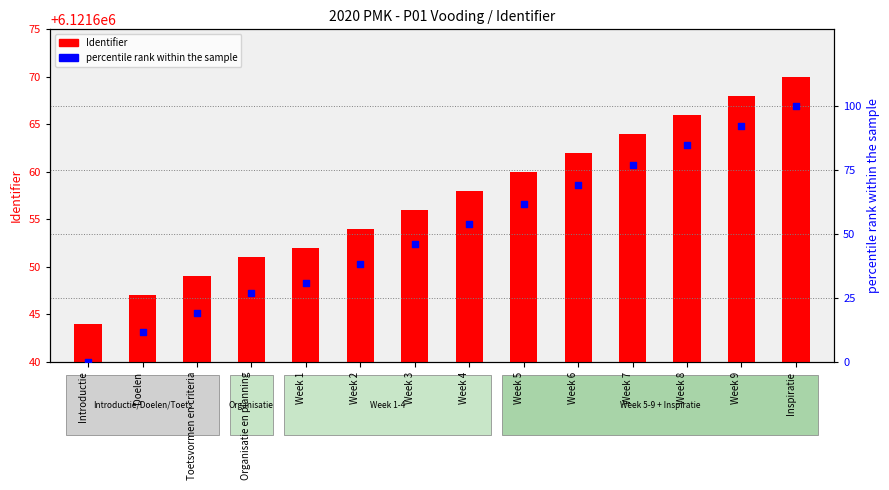

At how many categories does at least one series exceed 2?

14